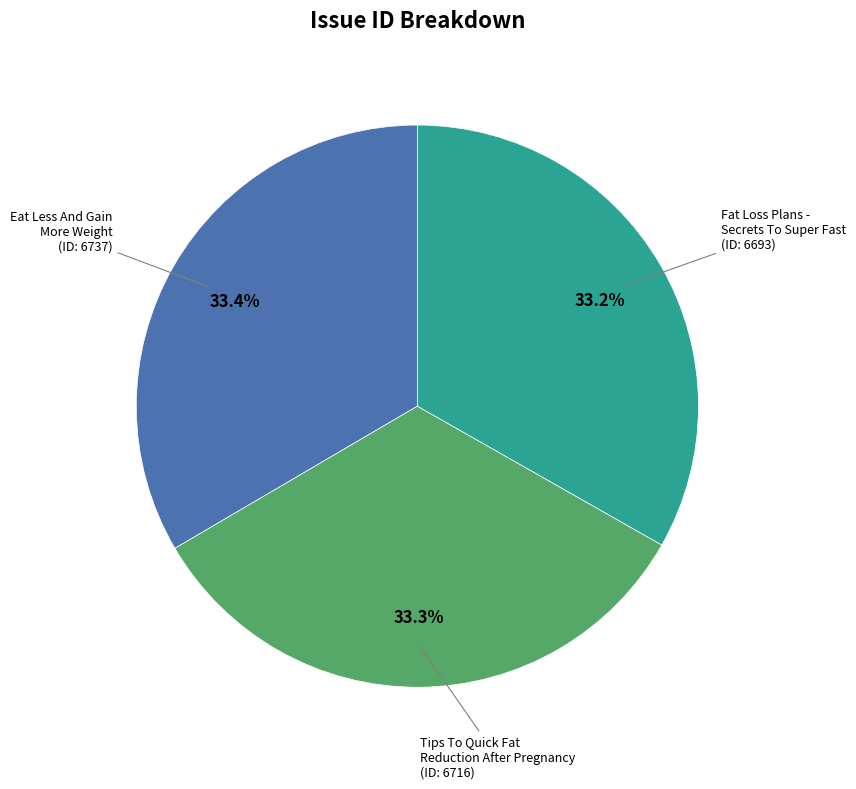

Does any single category account for the majority?

No